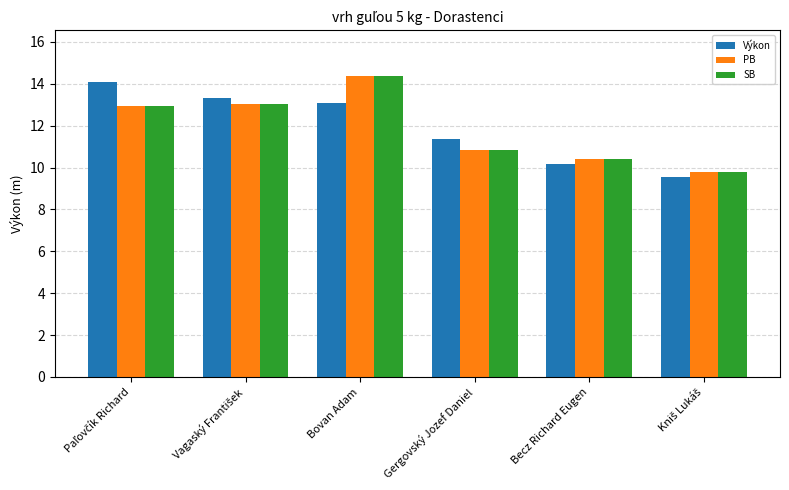

At which category is the sum across all series the highest?

Bovan Adam